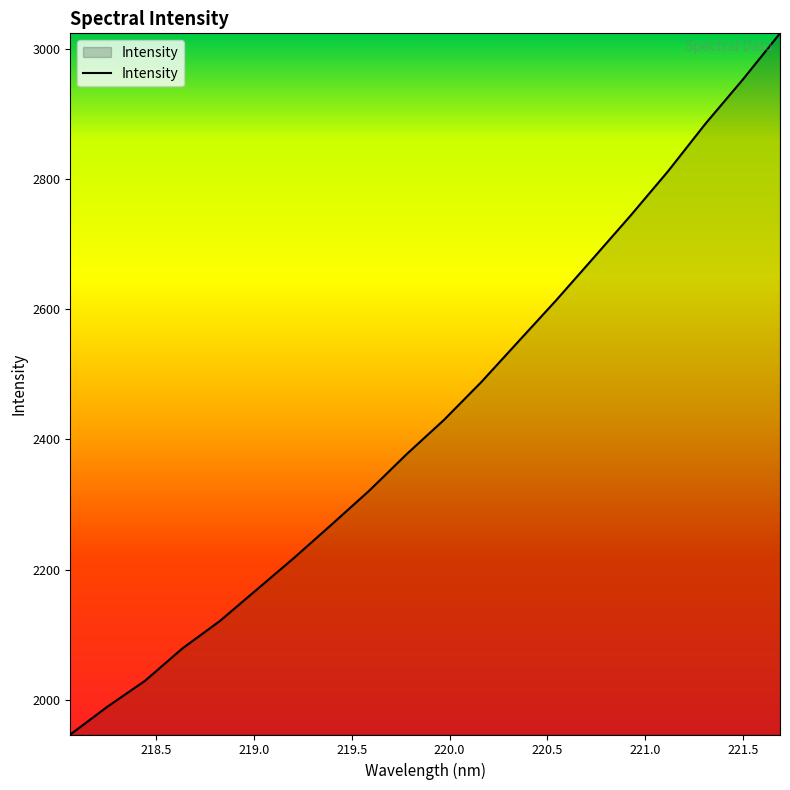

What is the greatest value displayed?

3023.4